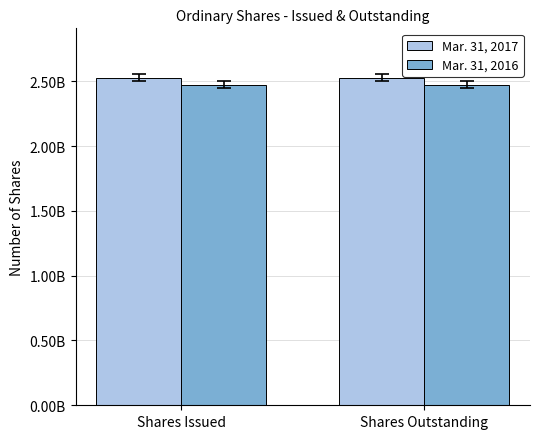

What is the smallest value displayed?

2473927859